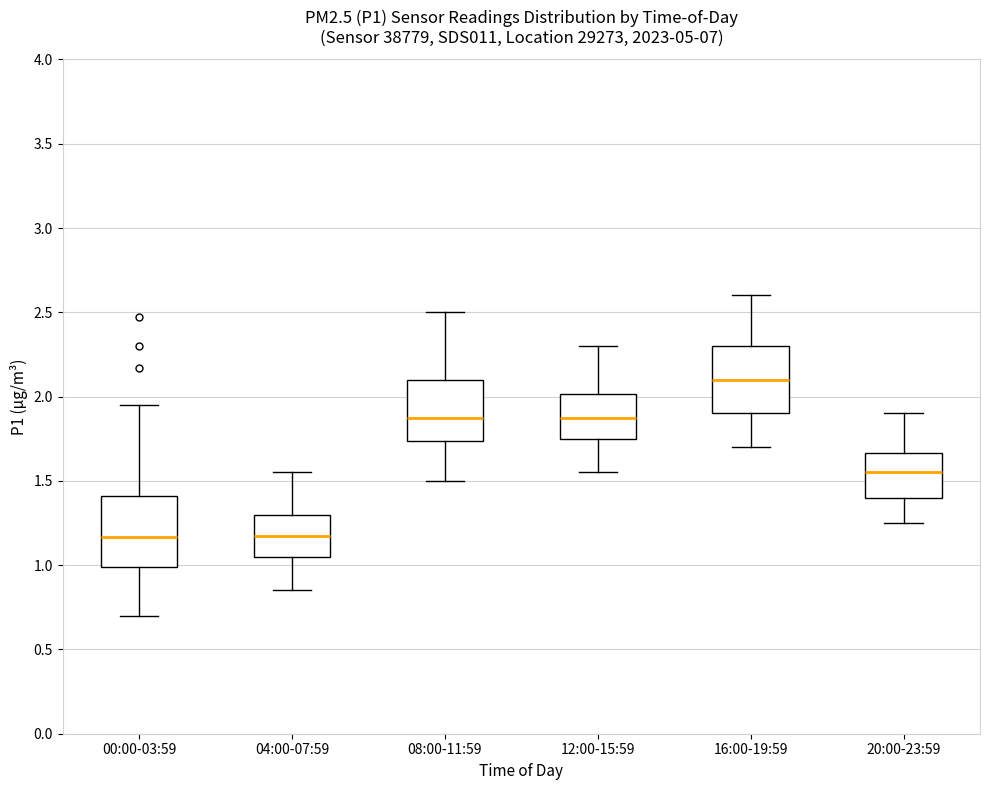

Reading left to right, read every box against the y-axis: the position of its median line, the range the box covers, and the ends of its whiskers. The values are not printed on the chart, so give them approximately, as read against the axis.

00:00-03:59: median 1.15, box 1.00 to 1.40, whiskers 0.70 to 1.95
04:00-07:59: median 1.20, box 1.05 to 1.30, whiskers 0.85 to 1.55
08:00-11:59: median 1.90, box 1.75 to 2.10, whiskers 1.50 to 2.50
12:00-15:59: median 1.90, box 1.75 to 2.00, whiskers 1.55 to 2.30
16:00-19:59: median 2.10, box 1.90 to 2.30, whiskers 1.70 to 2.60
20:00-23:59: median 1.55, box 1.40 to 1.65, whiskers 1.25 to 1.90